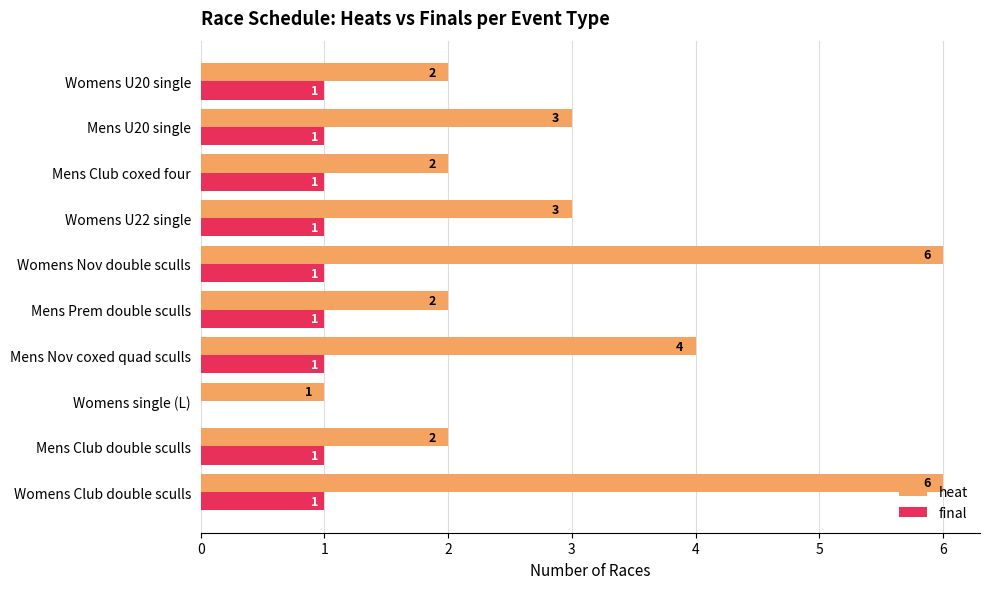

How many final values are between 1 and 2?

9